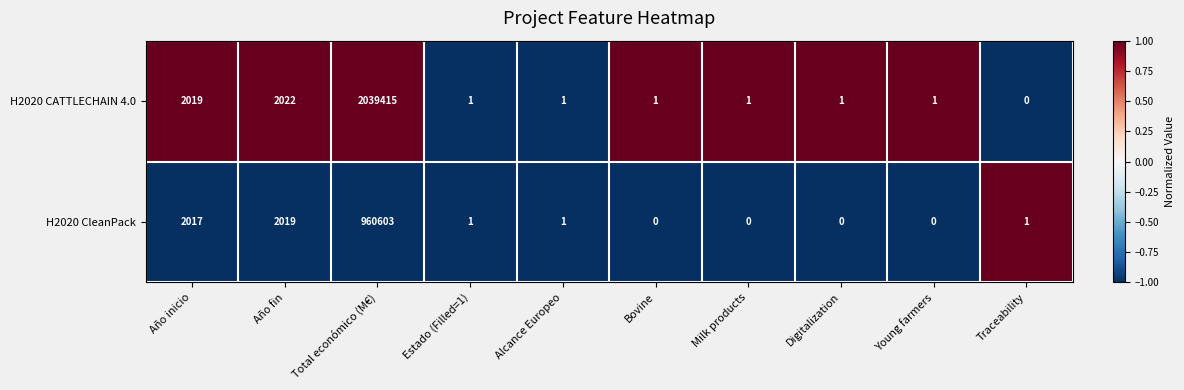

What is the maximum value shown in the chart?

2039415